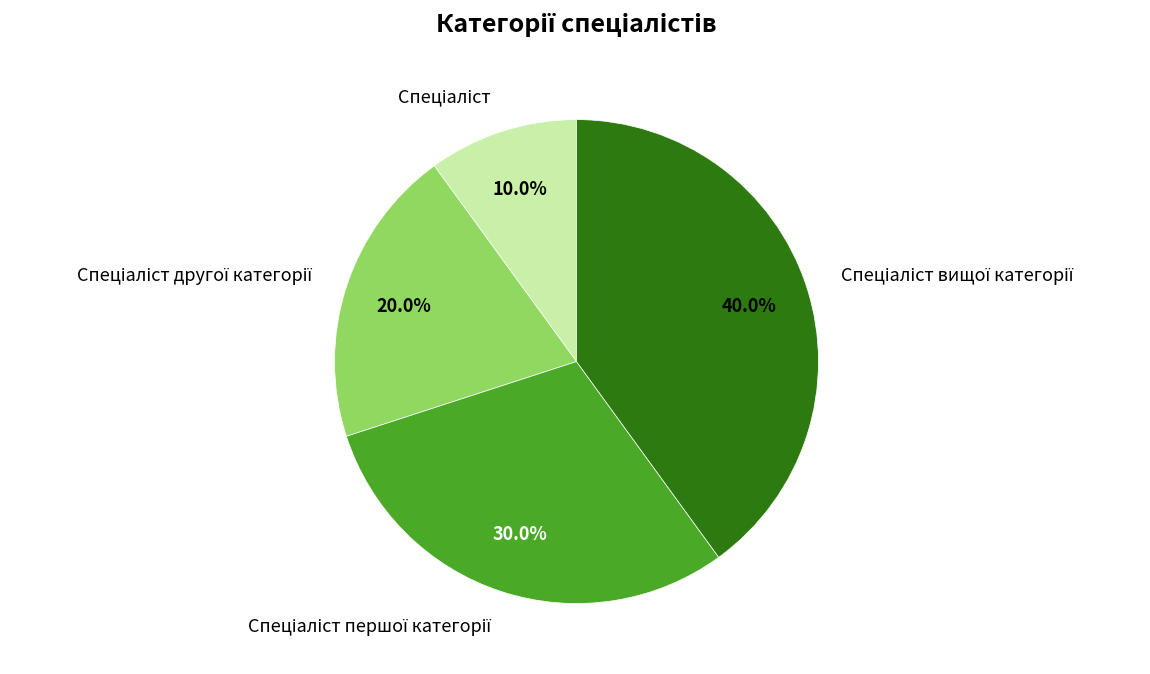

Is there any slice that represents more than half of the pie?

No